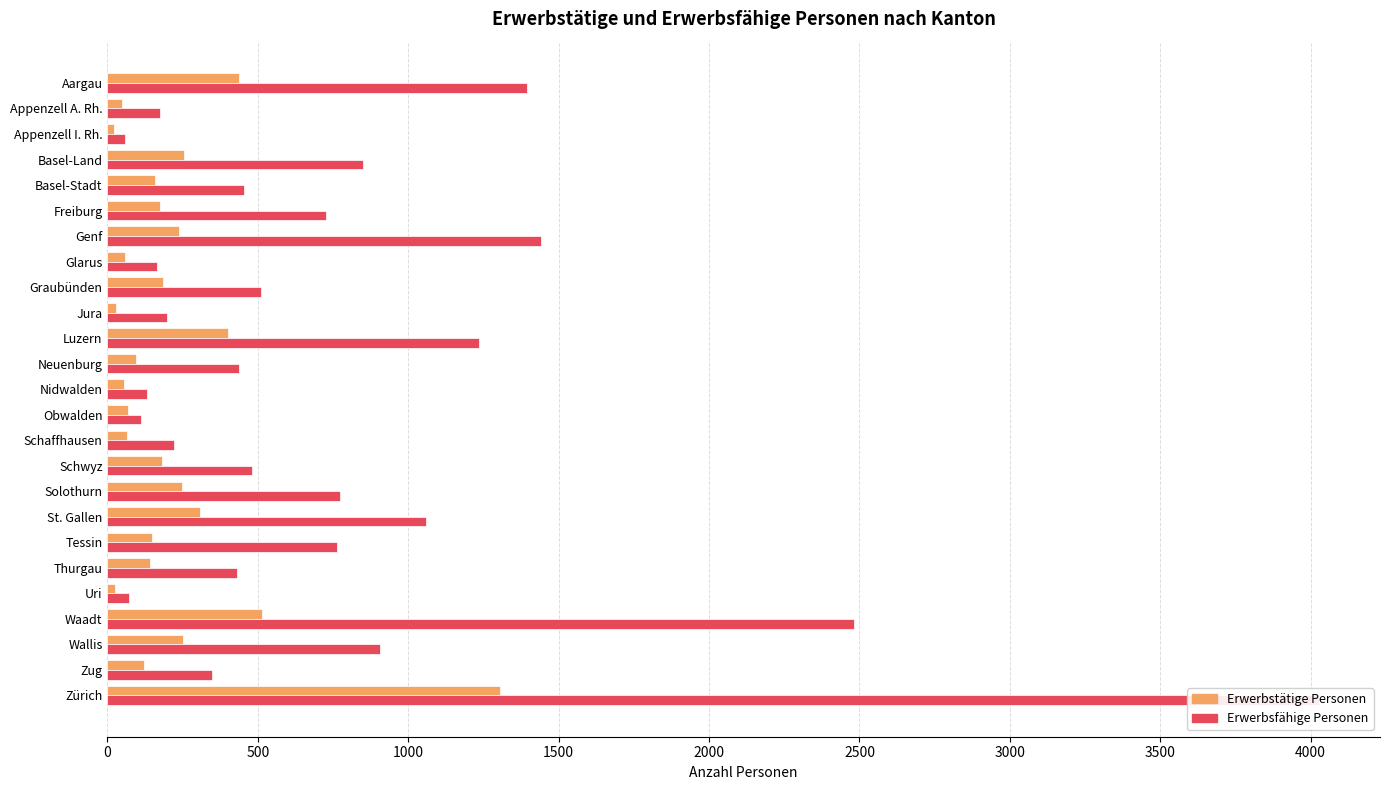

What is the smallest value displayed?

22